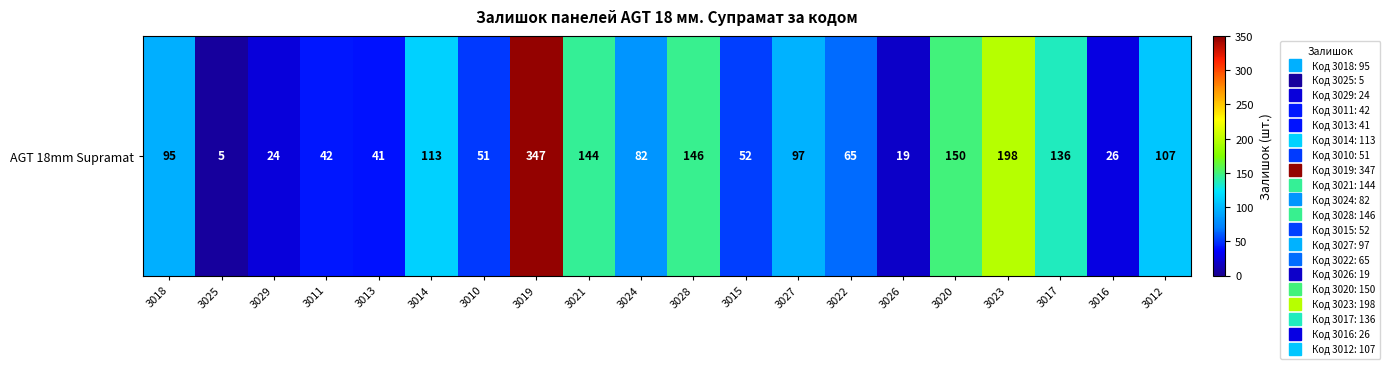

What is the sum of all values?

1940